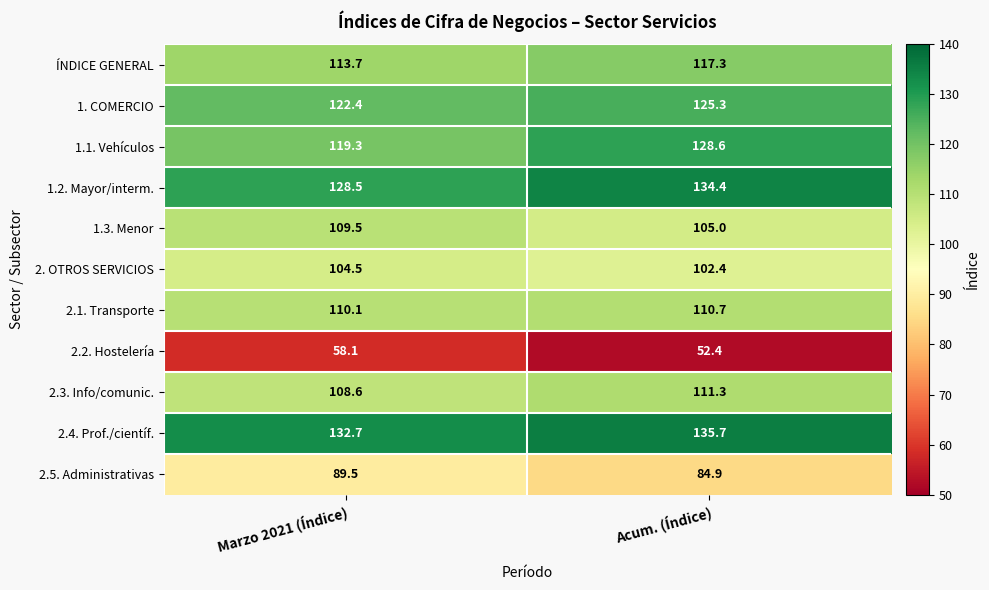

What is the difference between the highest and lowest values at Acum. (Índice)?

83.3